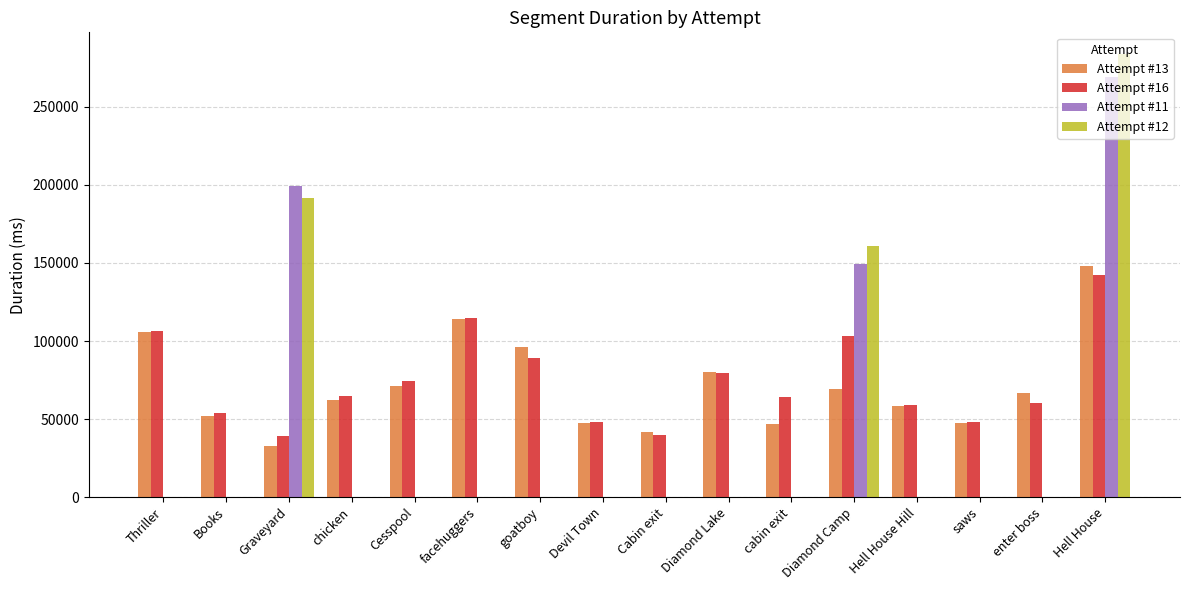

What is the sum of all Attempt #16 values?

1187442